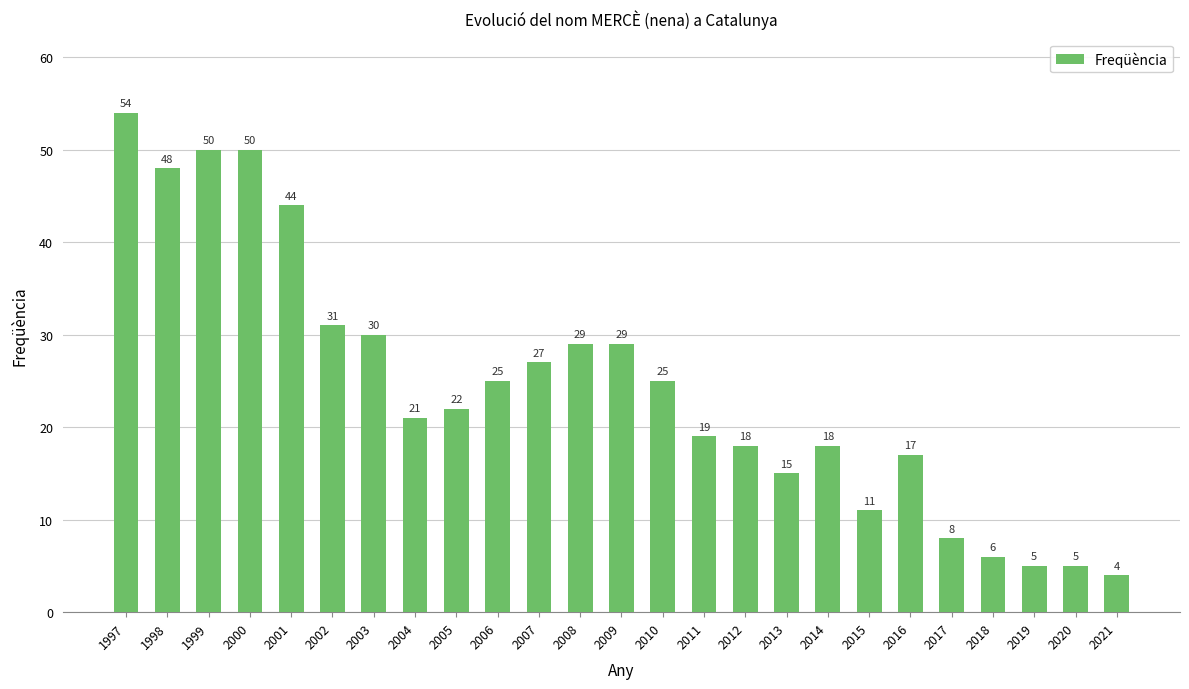

The value at 2008 is 29. True or false?

True